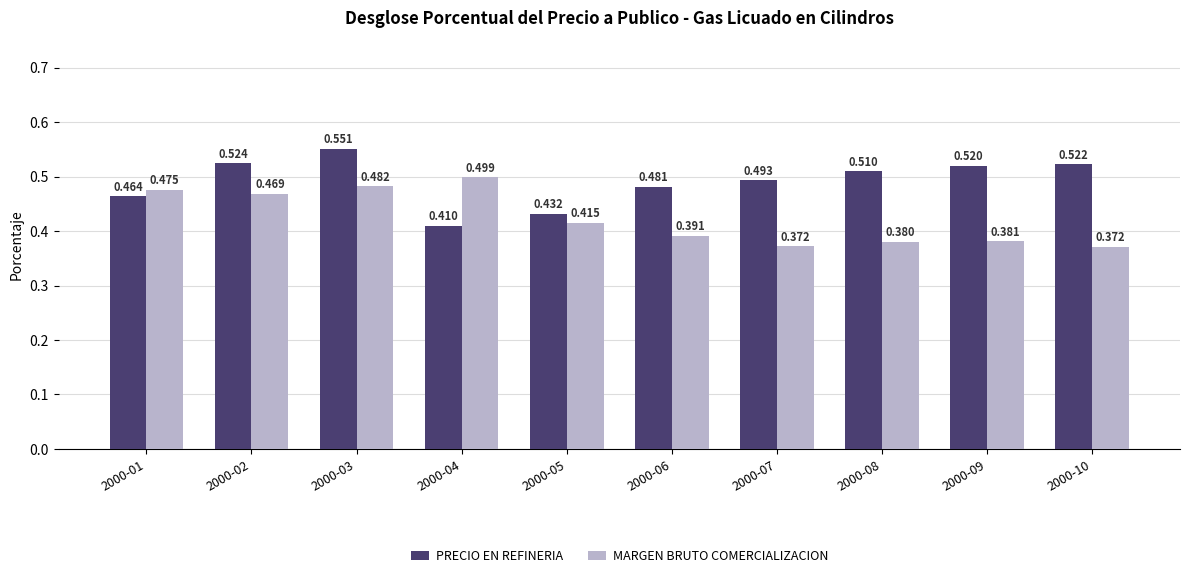

Which series has the widest spread of values?

PRECIO EN REFINERIA